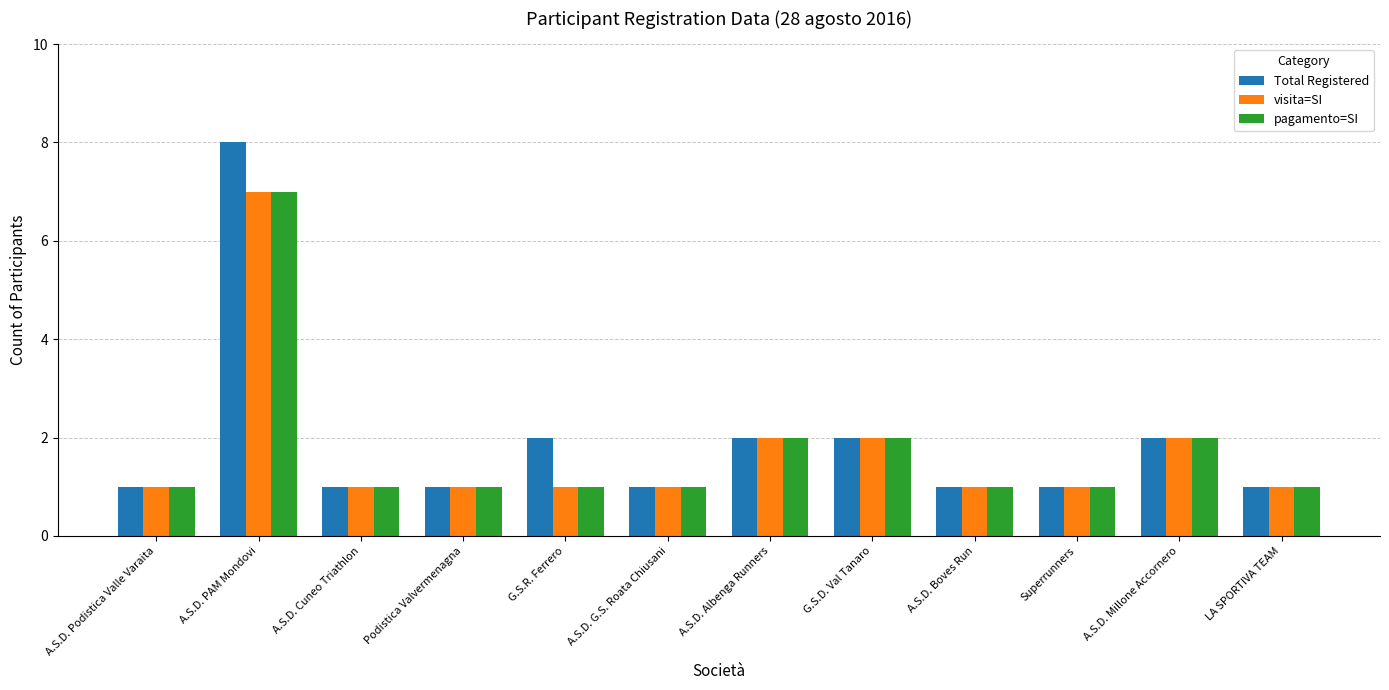

True or false: pagamento=SI has a value of 0 at A.S.D. Millone Accornero.

False